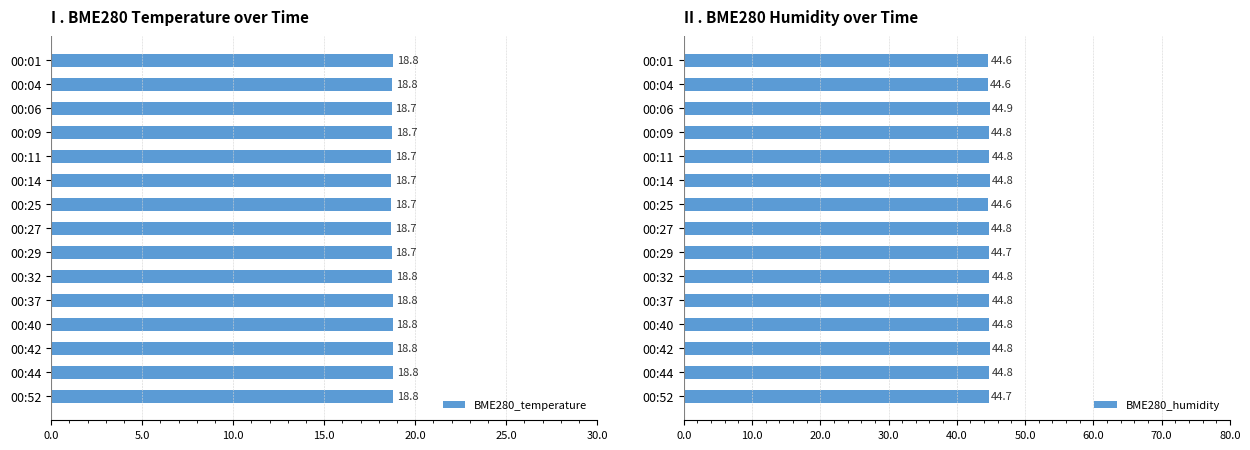

Is it true that BME280_temperature equals 11.1 at 00:01?

False